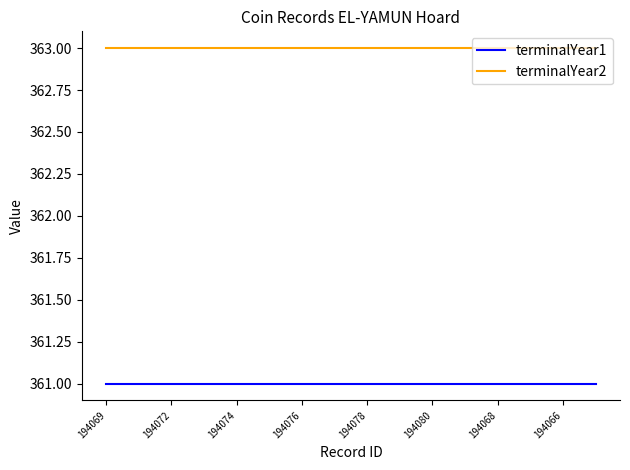

True or false: terminalYear1 and terminalYear2 cross at least once.

False